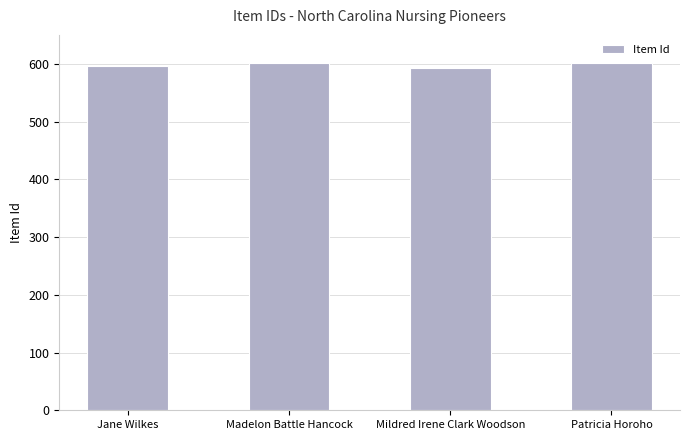

True or false: the data shows 1030 at Madelon Battle Hancock.

False